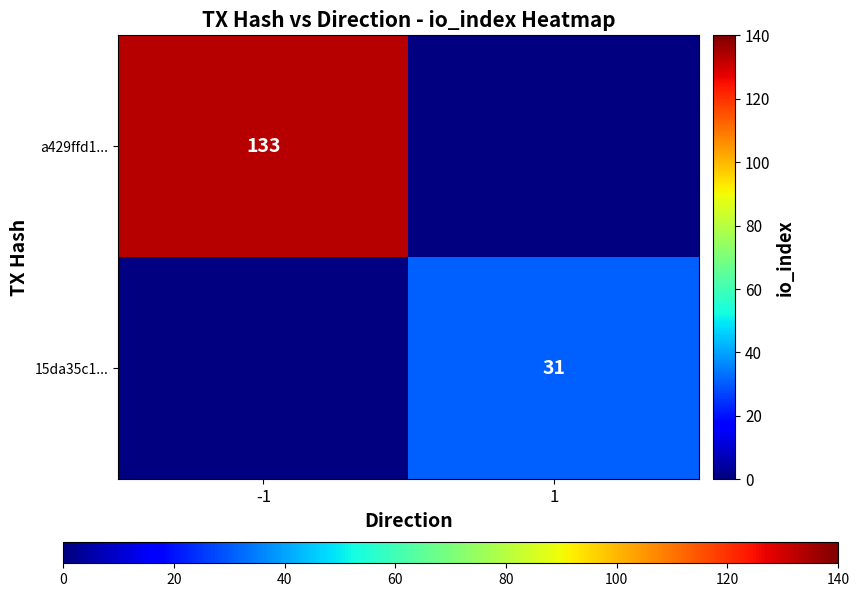

The a429ffd1... series shows 31 at -1. True or false?

False